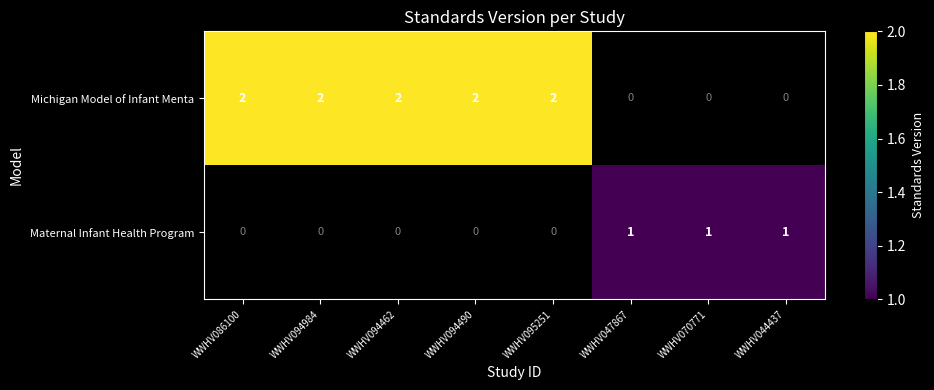

Is it true that Maternal Infant Health Program equals 1 at WWHV044437?

True